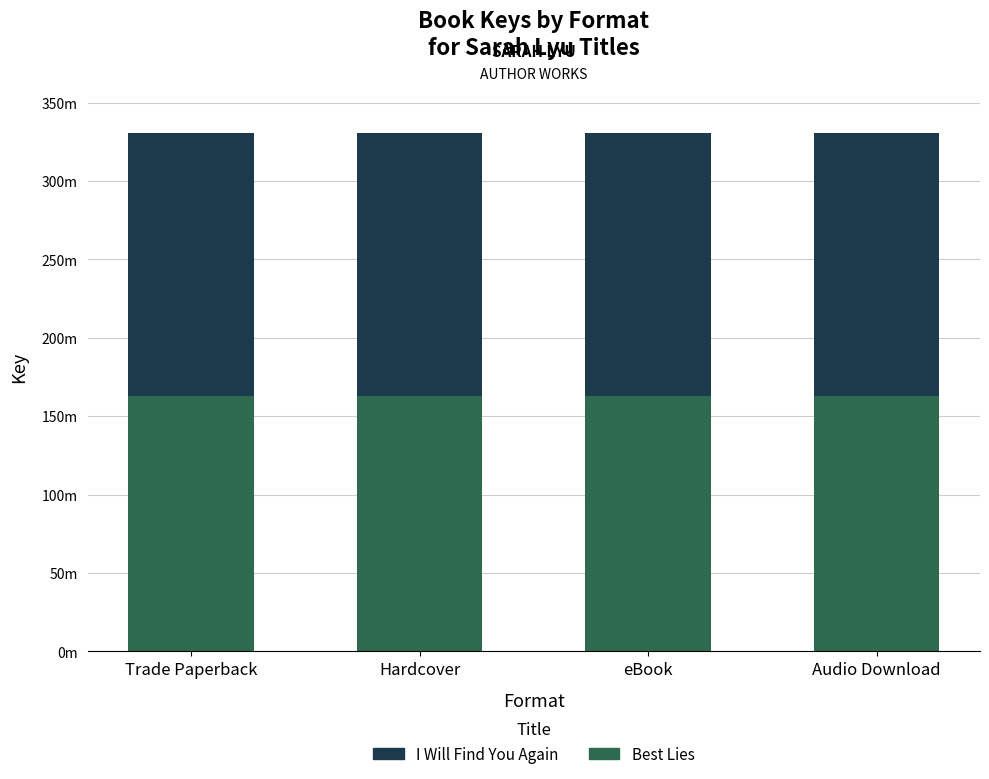

Does the chart contain any negative values?

No